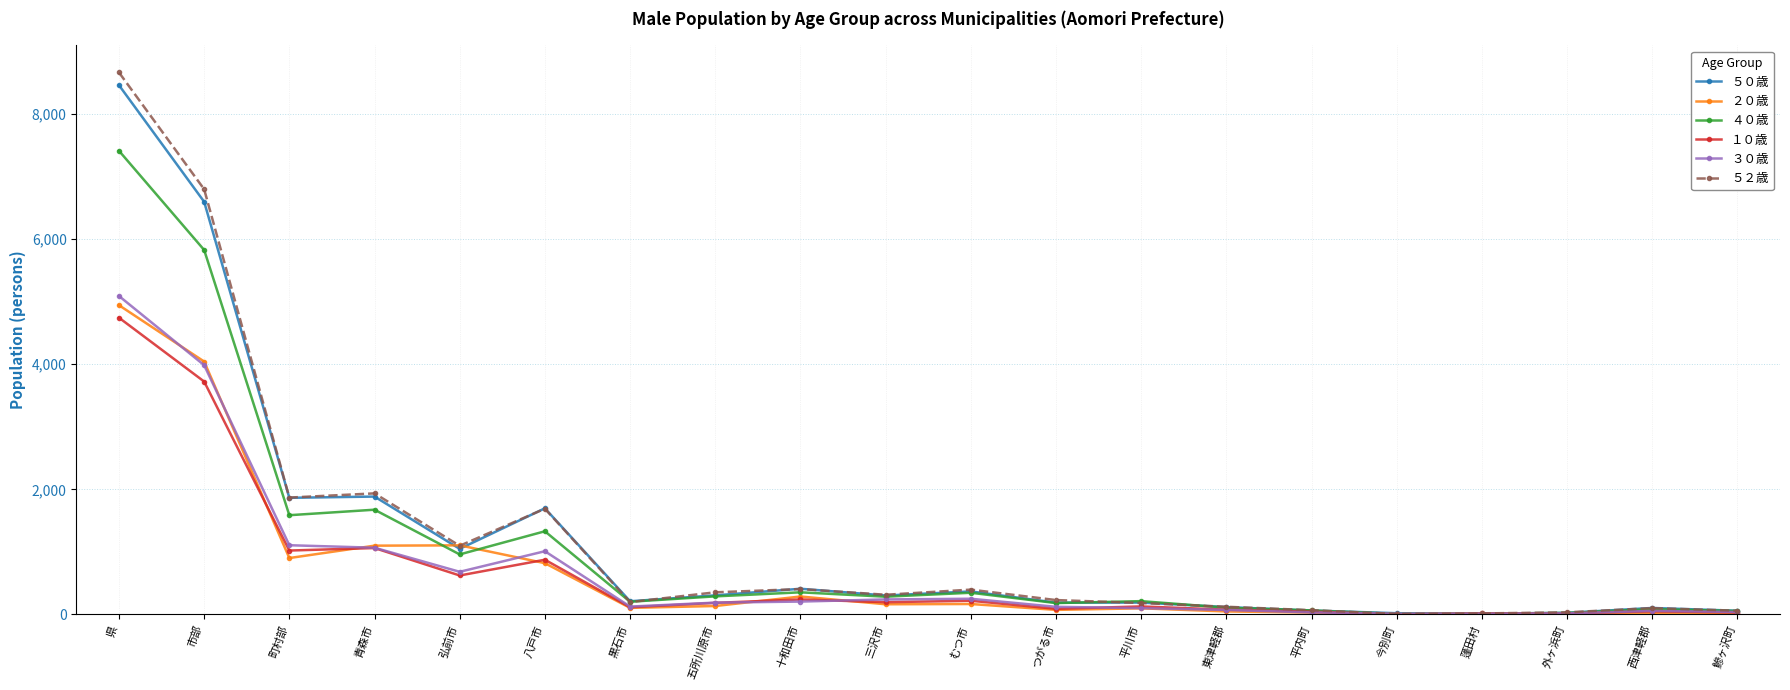

What is the label of the 16th point from the right?

弘前市